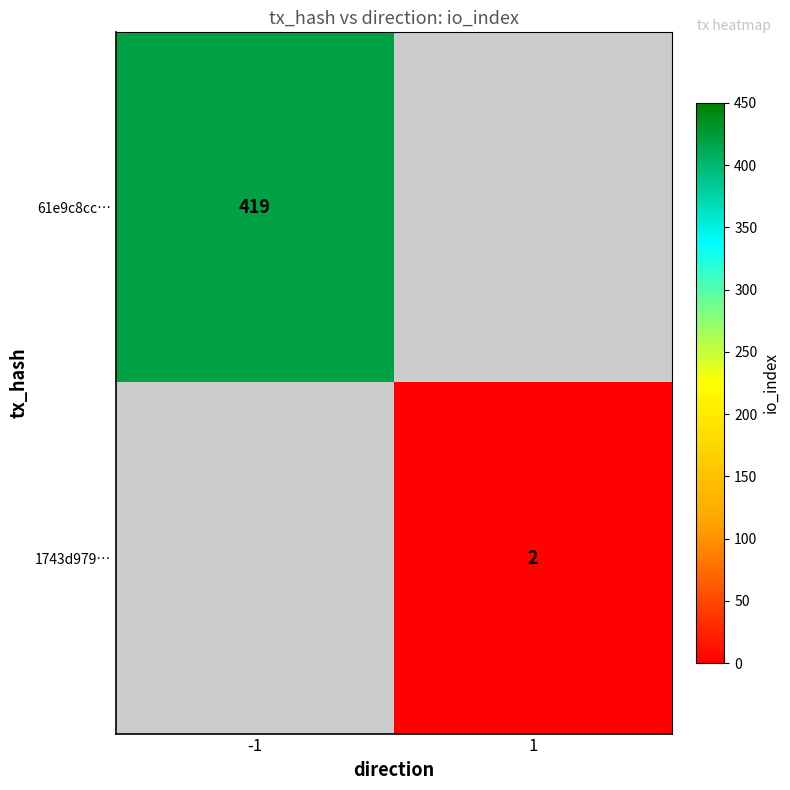

Which has a higher value, 1 or -1?

-1